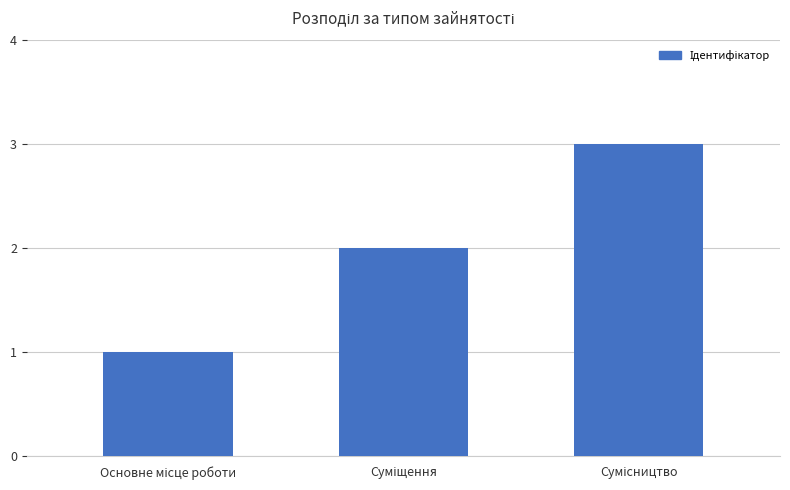

What is the maximum value shown in the chart?

3